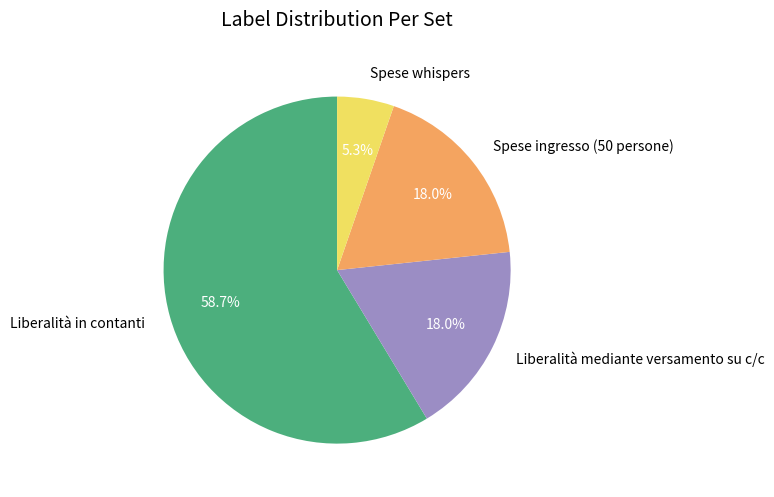

Between Spese whispers and Liberalità in contanti, which is larger?

Liberalità in contanti